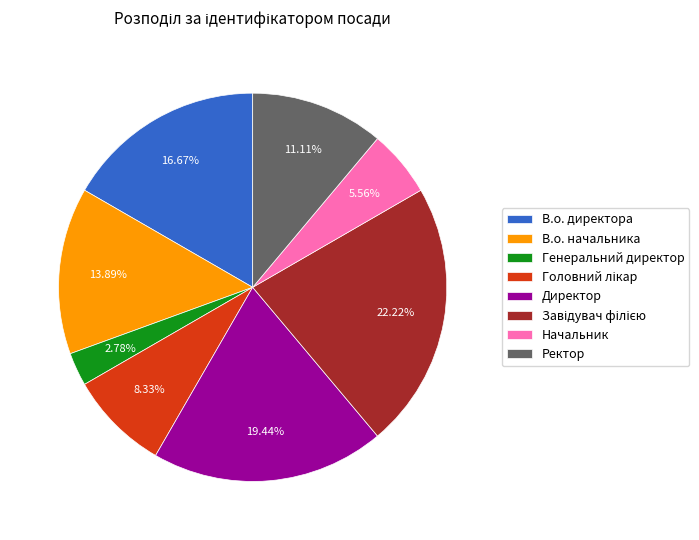

To the nearest percent, what portion does Генеральний директор represent?

3%